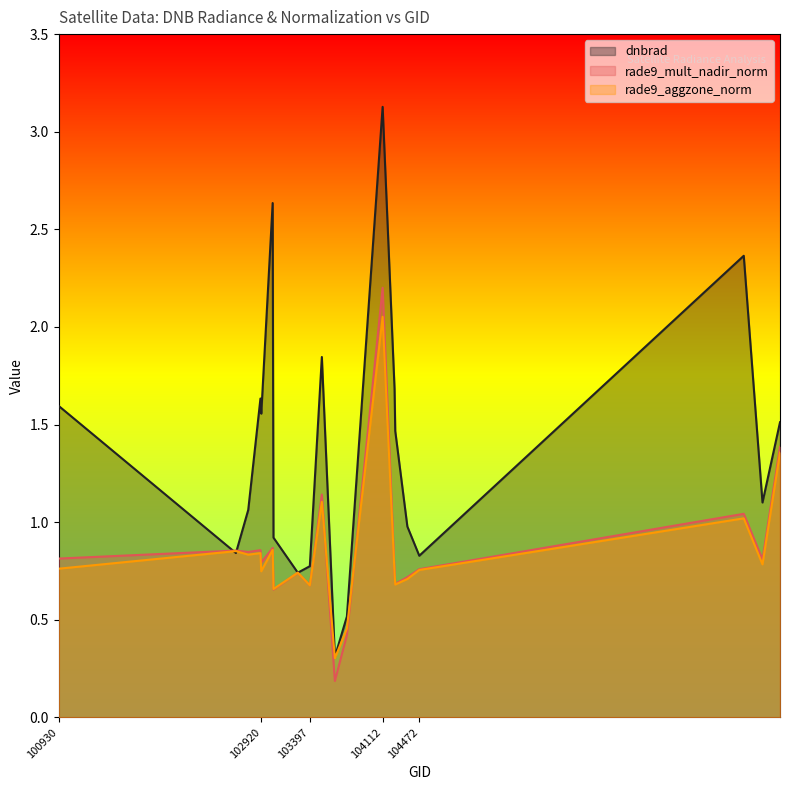

Where is the first local minimum for dnbrad?

102671